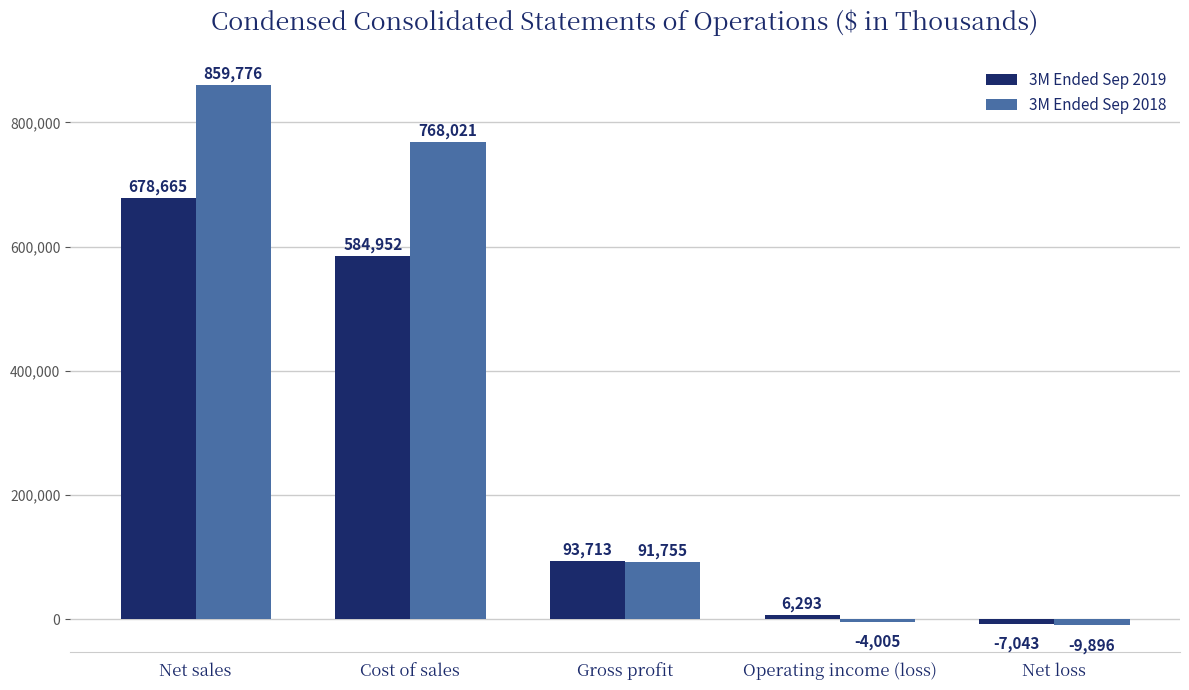

What is the spread (max minus min) of values at Net loss?

2853